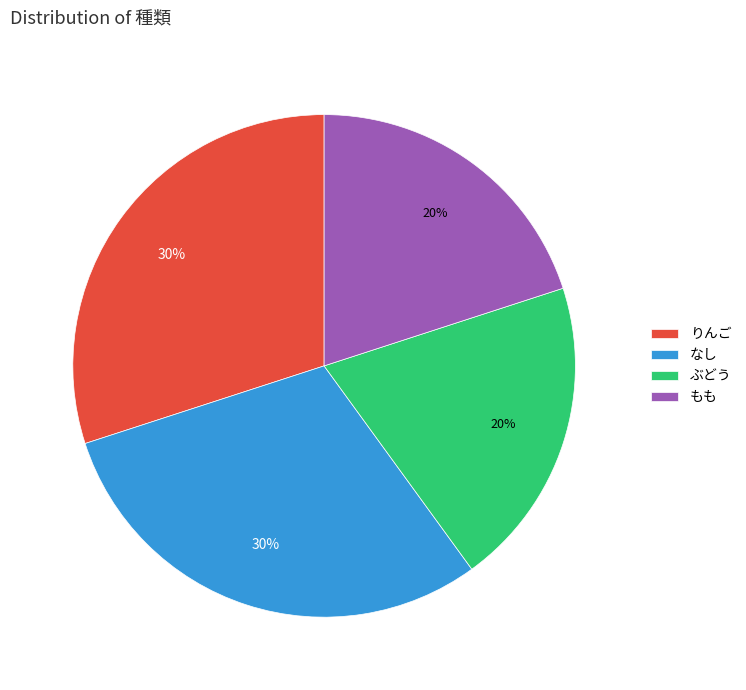

Does any single category account for the majority?

No